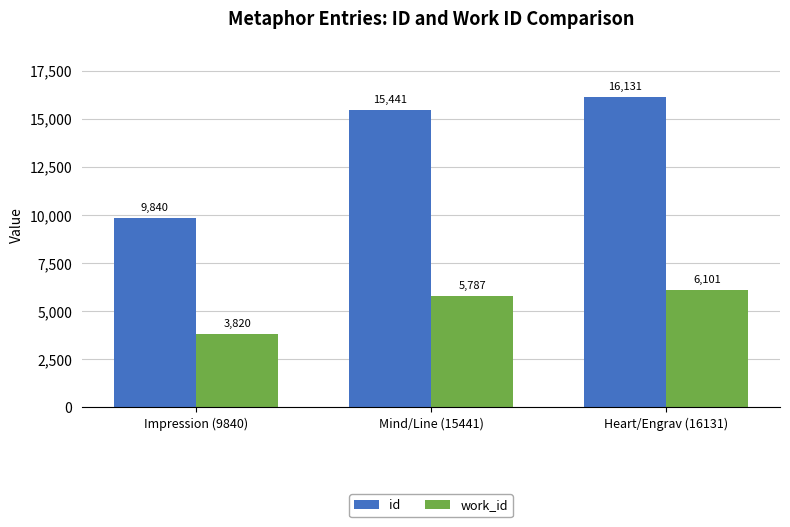

True or false: id has a value of 13412 at Impression (9840).

False